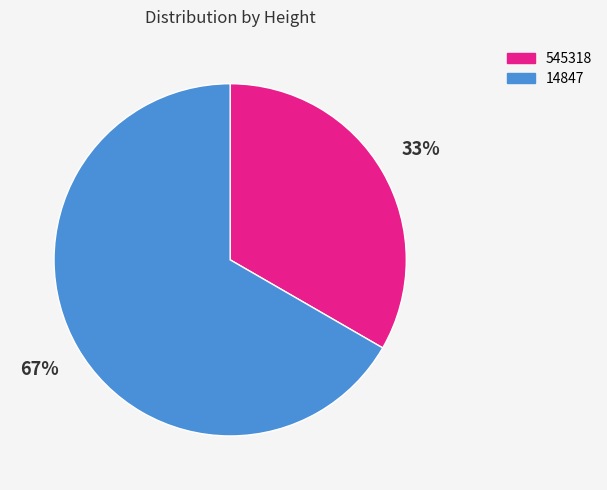

To the nearest percent, what percentage of the pie is 545318?

33%